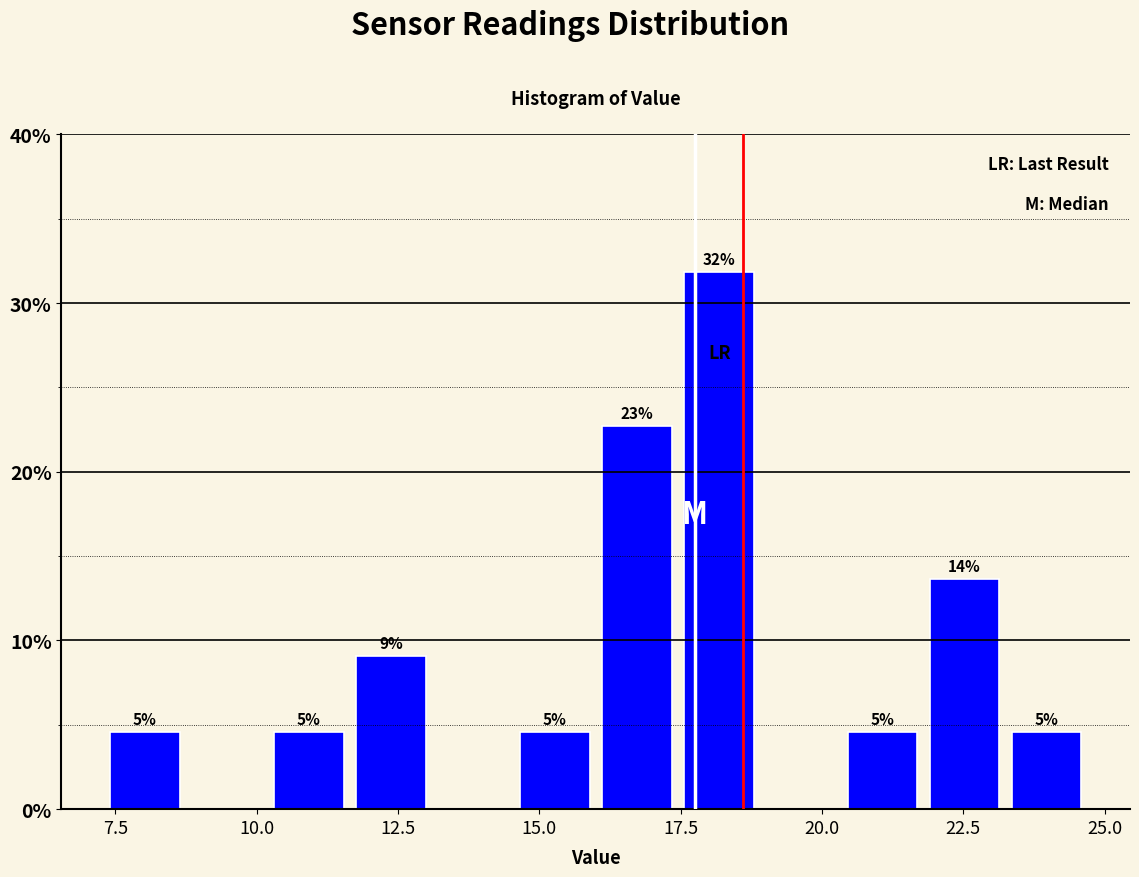

Read against the x-axis, roughly where is the centre of the tallest bar?

18.0